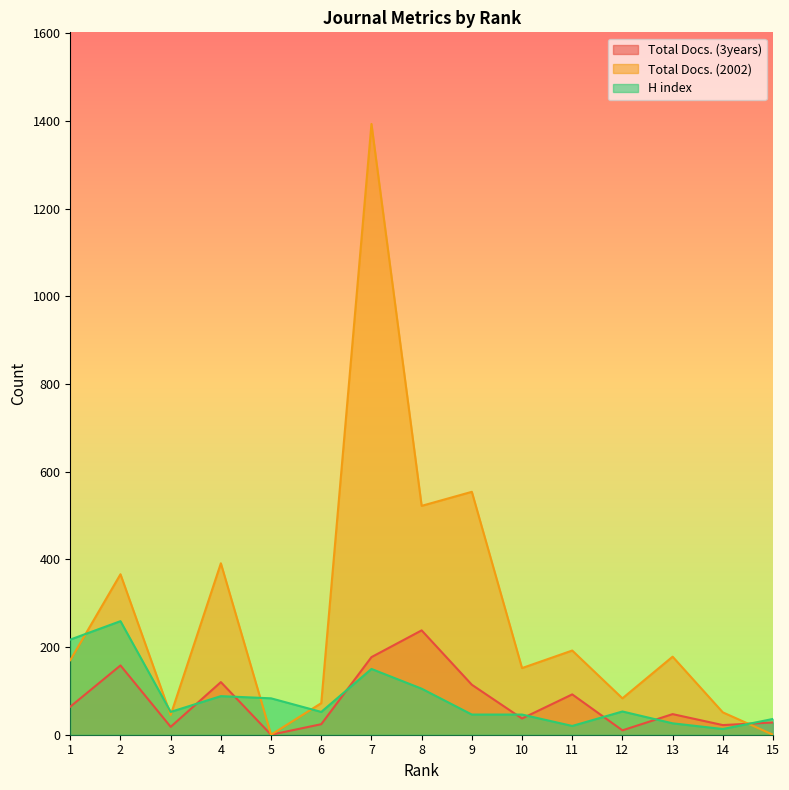

Reading left to right, extract all data points from this chart.

Total Docs. (3years): 1=64	2=158	3=18	4=120	5=0	6=24	7=177	8=238	9=114	10=37	11=92	12=10	13=47	14=22	15=28
Total Docs. (2002): 1=170	2=366	3=45	4=391	5=0	6=72	7=1393	8=522	9=554	10=152	11=192	12=83	13=178	14=51	15=0
H index: 1=217	2=259	3=52	4=88	5=83	6=52	7=150	8=105	9=46	10=46	11=20	12=53	13=26	14=13	15=36